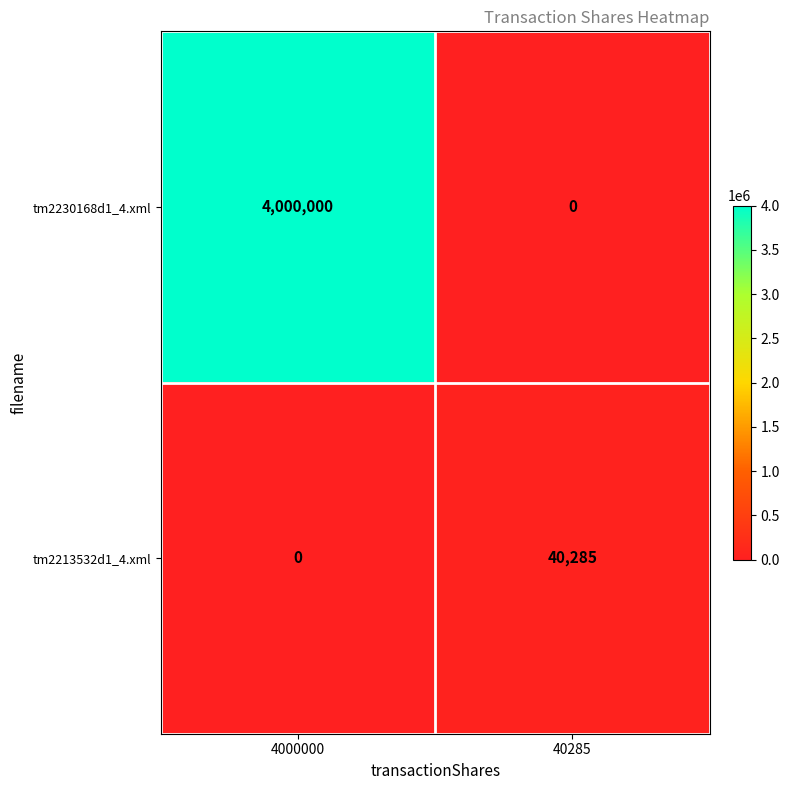

Reading left to right, extract all data points from this chart.

tm2230168d1_4.xml: 4000000	0
tm2213532d1_4.xml: 0	40285